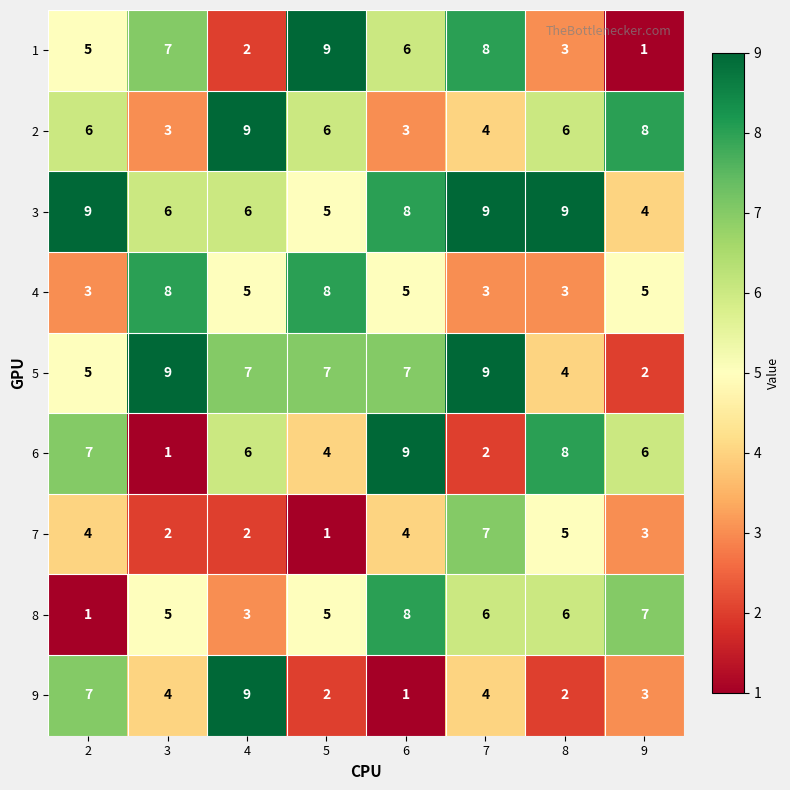

Count the number of data series in this chart.

9